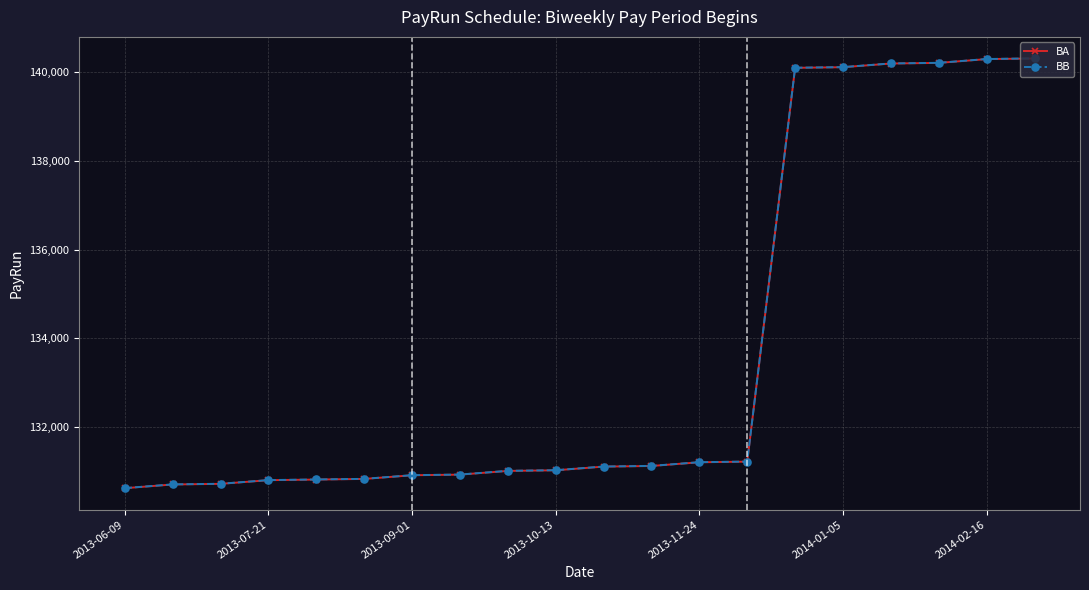

What is the value of the BB point at the 10th from the left?

131028